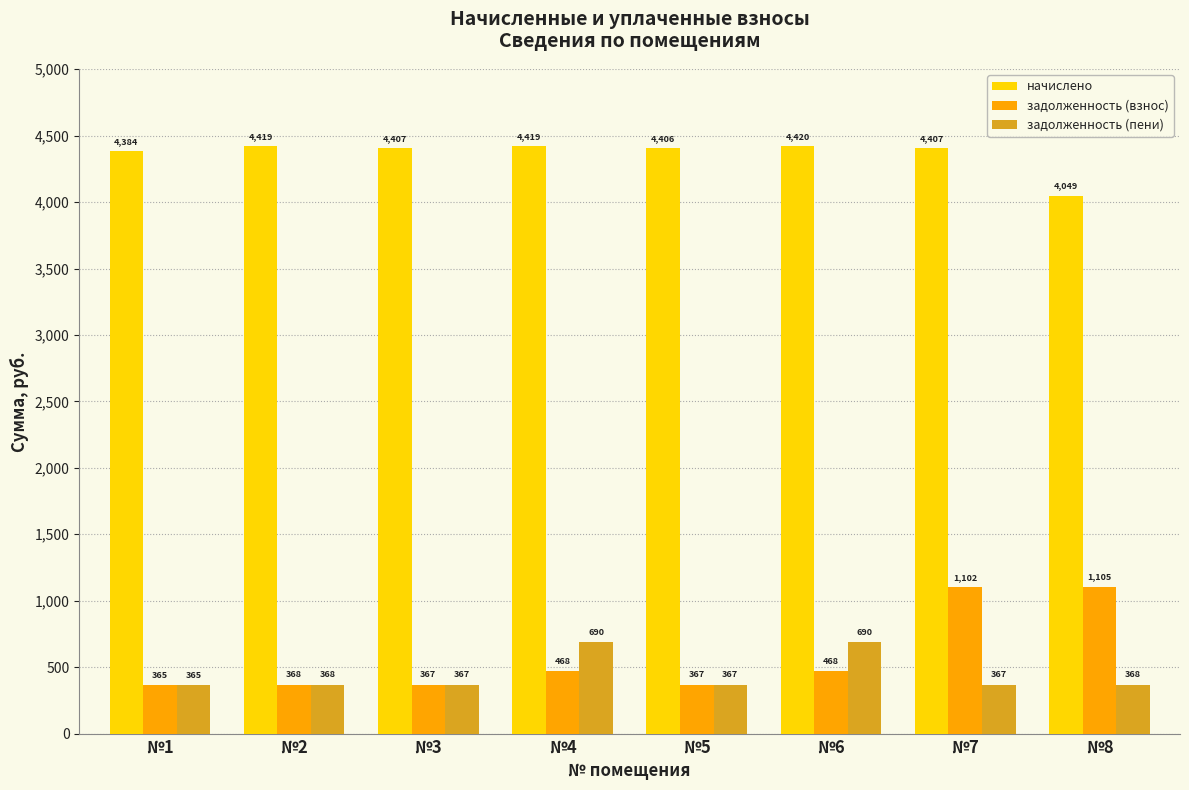

What is the difference between the maximum and minimum values in the задолженность (взнос) series?

739.3